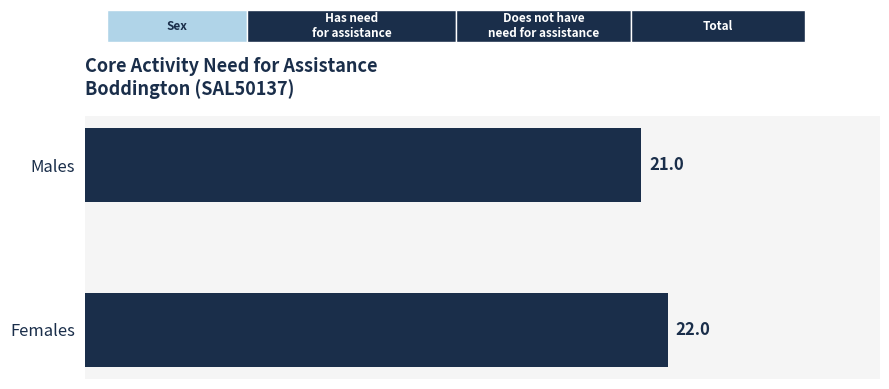

Is it true that the value at Females is 22?

True